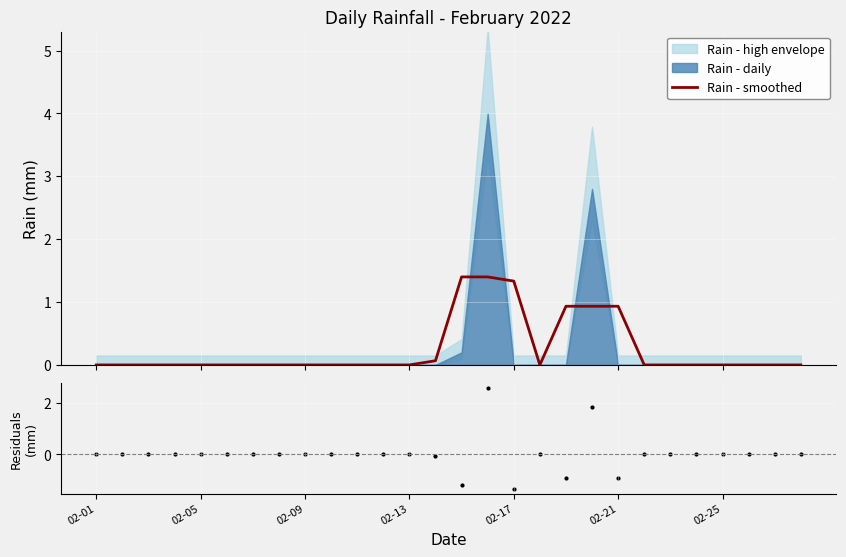

Which series has the largest total across all categories?

Rain - smoothed